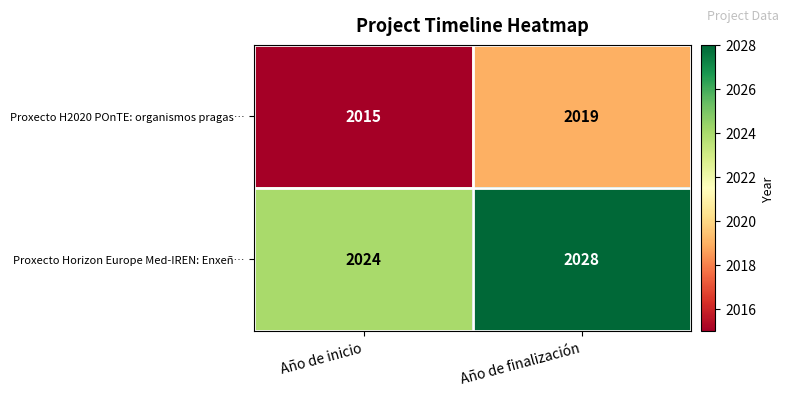

Where is Proxecto Horizon Europe Med-IREN: Enxeñ… nearest to the value 2026?

Año de inicio